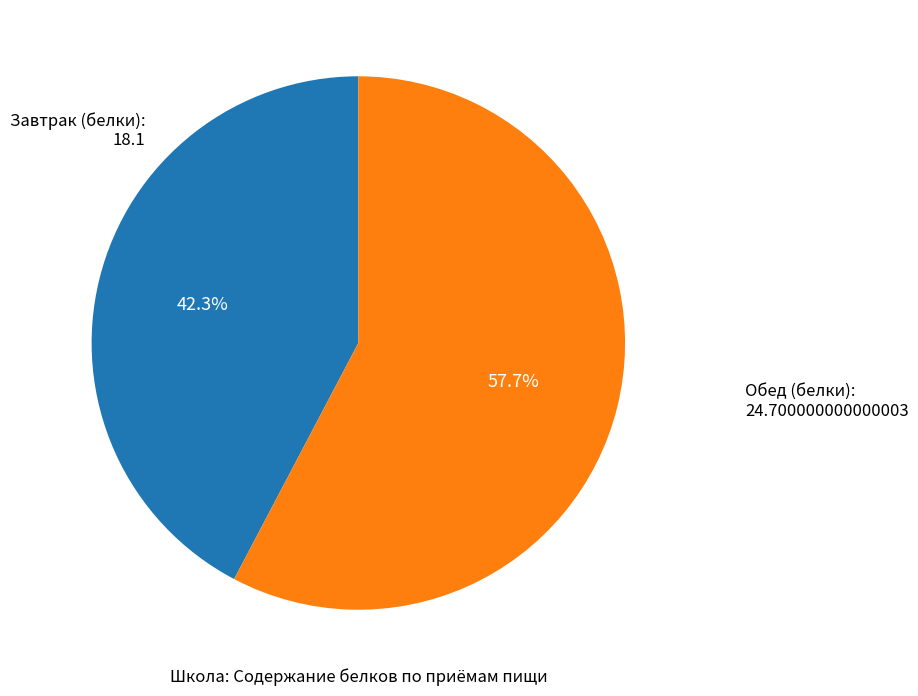

Is there any slice that represents more than half of the pie?

Yes